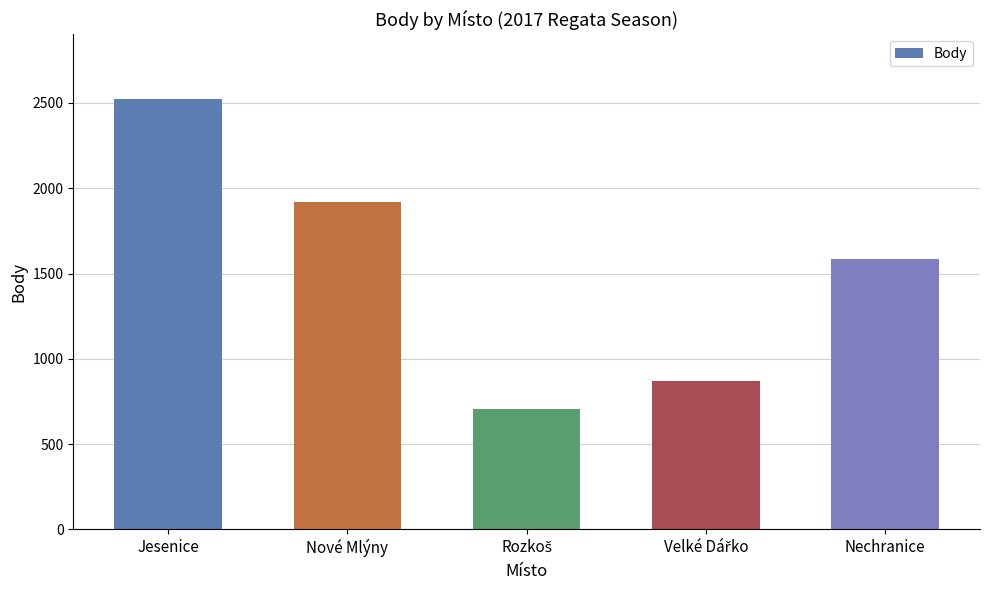

Reading left to right, extract all data points from this chart.

2524	1919	707	871	1588